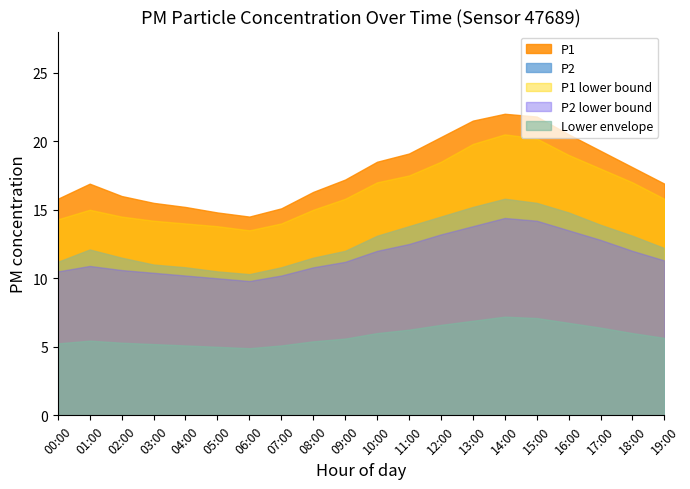

What is the value of the P2_low point at the 5th from the left?

10.2